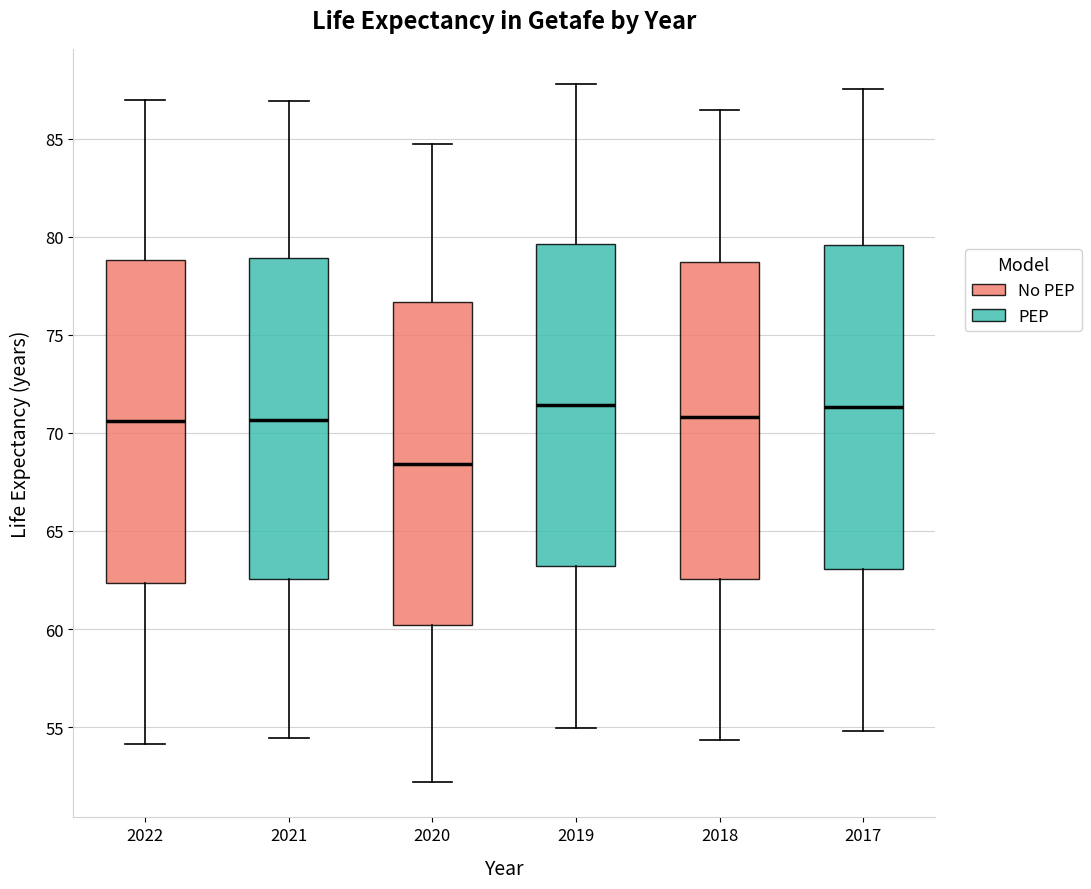

Reading left to right, read every box against the y-axis: the position of its median line, the range the box covers, and the ends of its whiskers. The values are not printed on the chart, so give them approximately, as read against the axis.

2022: median 70.5, box 62.5 to 79.0, whiskers 54.0 to 87.0
2021: median 70.5, box 62.5 to 79.0, whiskers 54.5 to 87.0
2020: median 68.5, box 60.0 to 76.5, whiskers 52.0 to 84.5
2019: median 71.5, box 63.0 to 79.5, whiskers 55.0 to 88.0
2018: median 71.0, box 62.5 to 78.5, whiskers 54.5 to 86.5
2017: median 71.5, box 63.0 to 79.5, whiskers 55.0 to 87.5